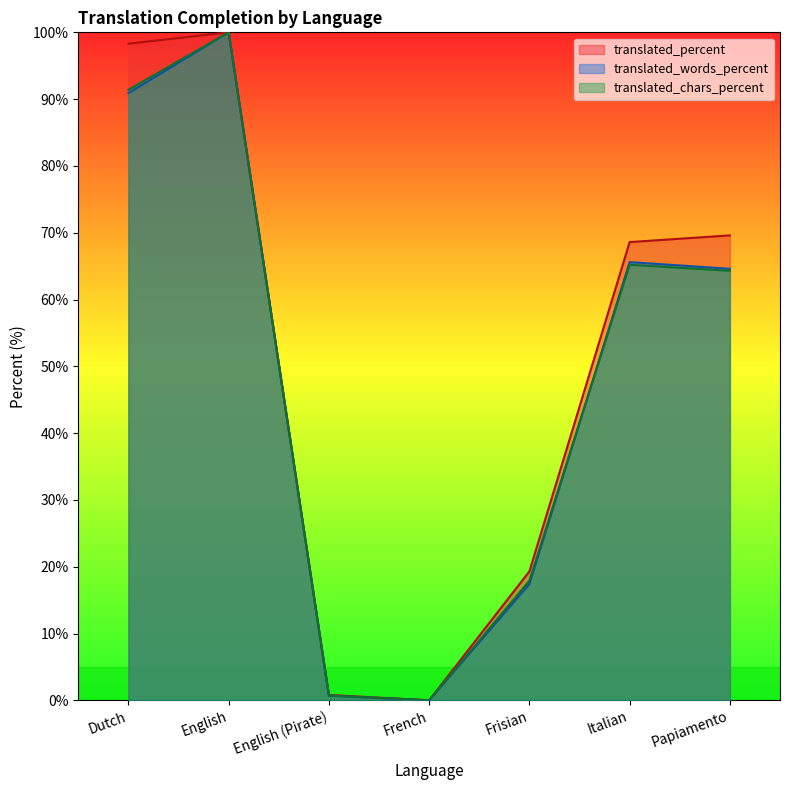

What is the maximum value shown in the chart?

100.0